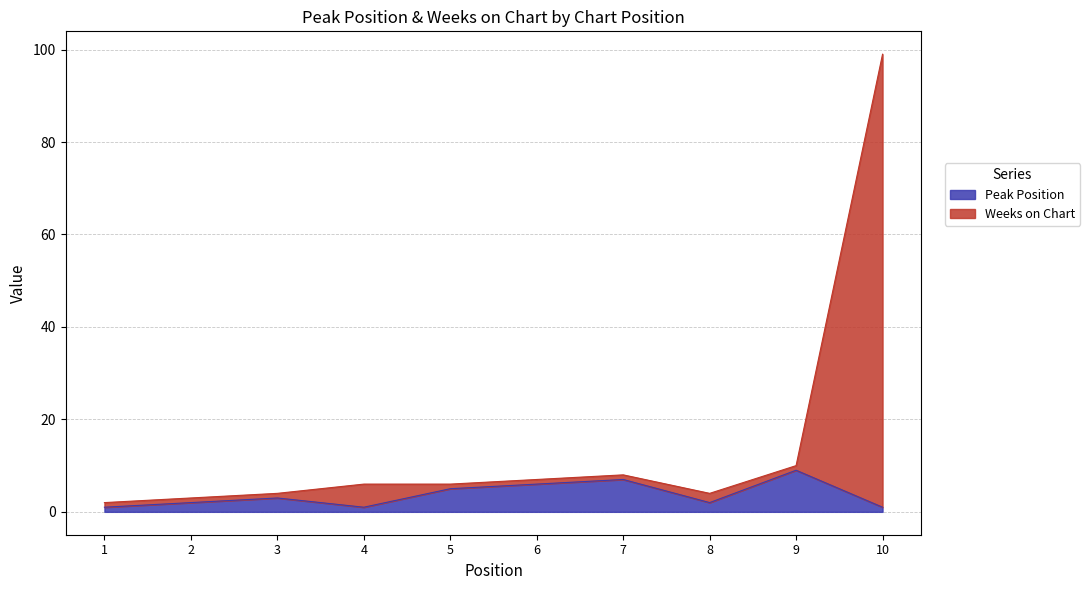

The Peak Position series shows 3 at 3. True or false?

True